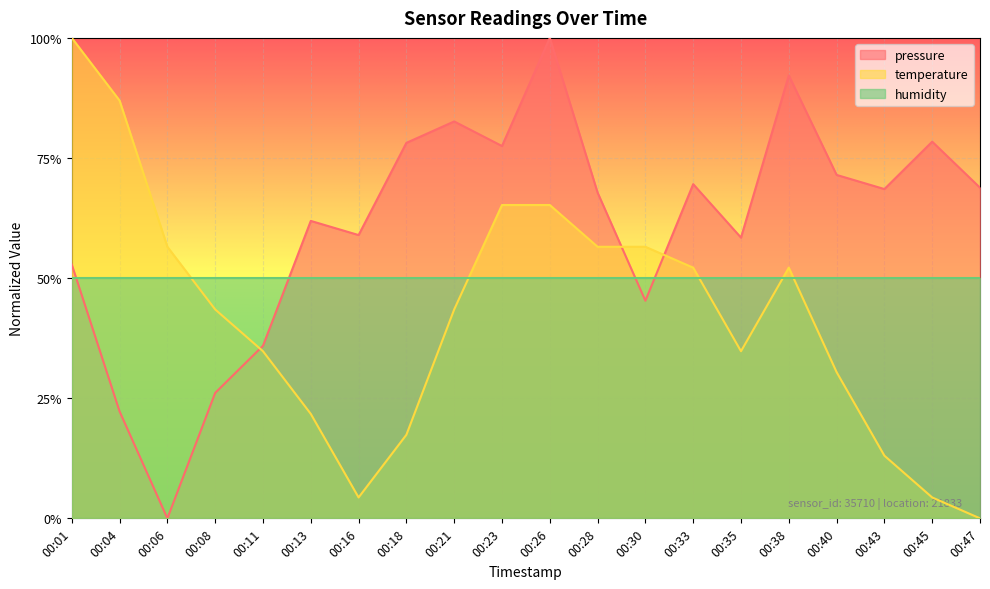

At which label does pressure reach its minimum?

00:06